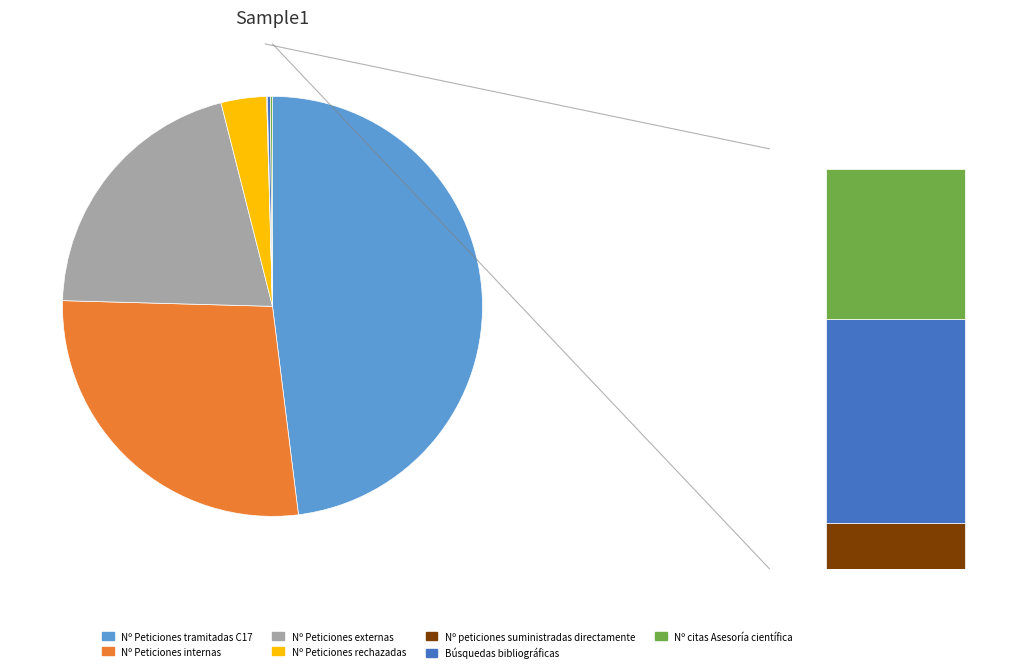

What percentage is NOT represented by Nº peticiones suministradas directamente?

100.0%